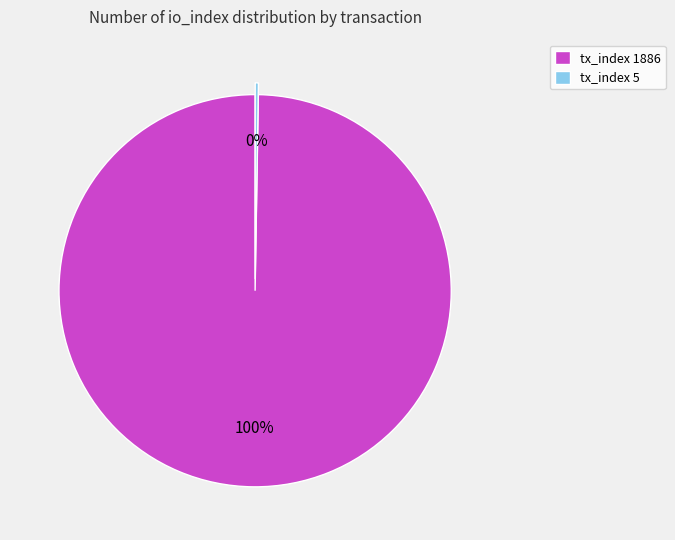

Which slice represents more than half of the pie?

tx_index 1886